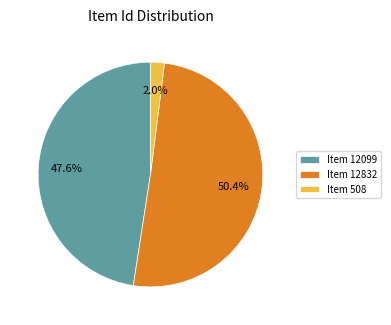

To the nearest percent, what is the average slice percentage?

33%